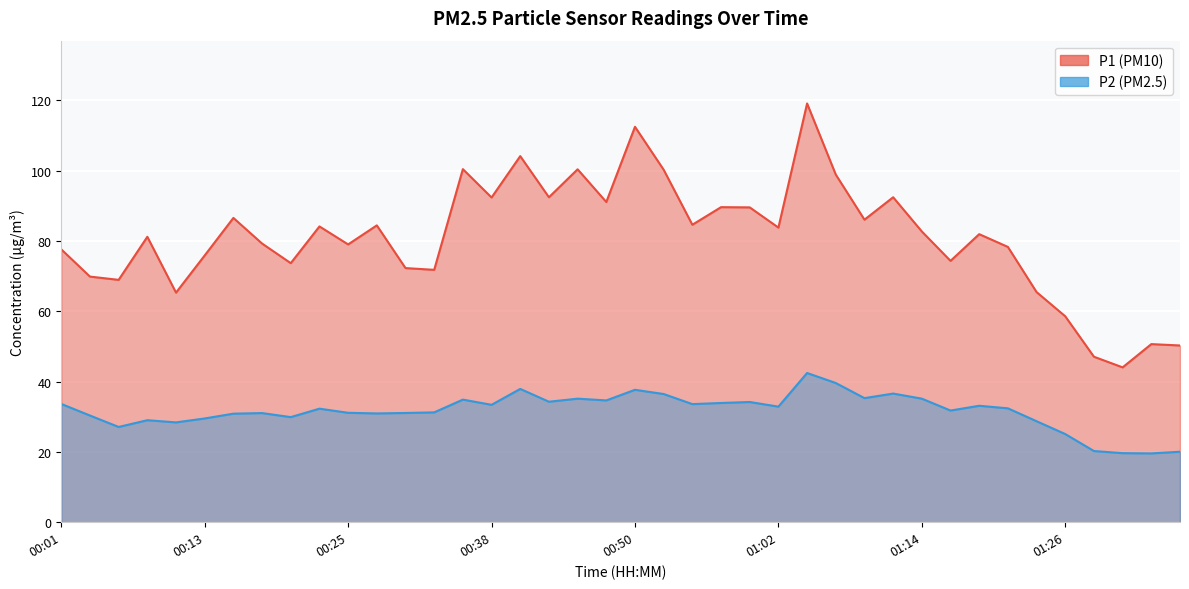

True or false: P2 and P1 intersect in this chart.

False